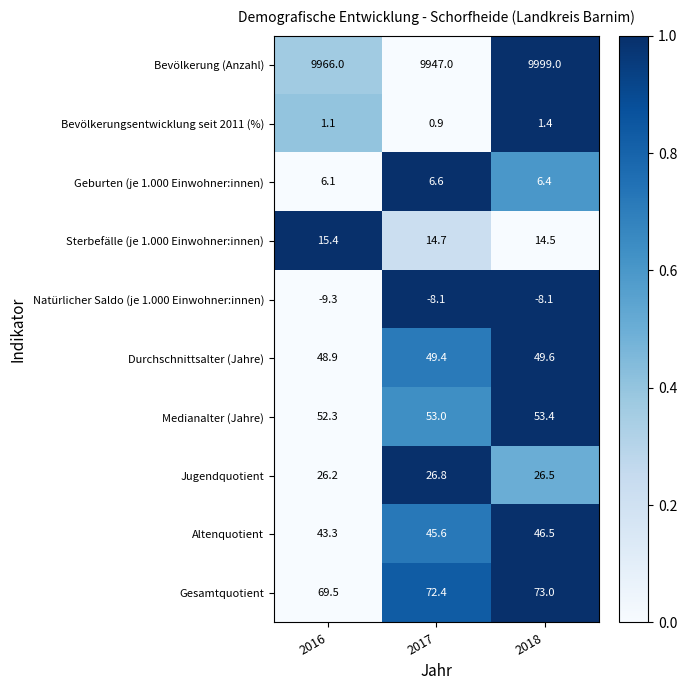

Between 2016 and 2018, which series saw the biggest shift?

Bevölkerung (Anzahl)